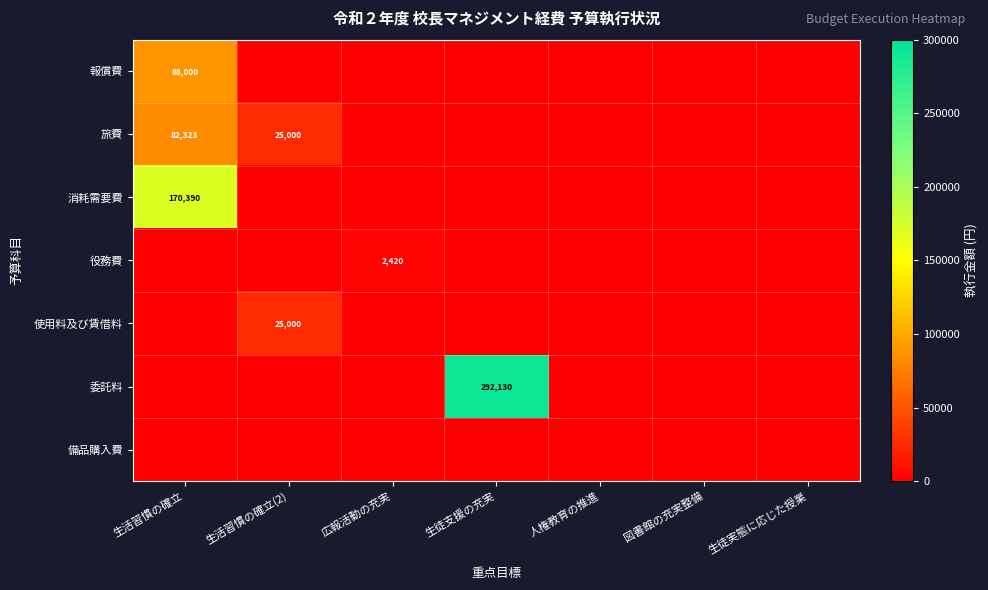

Is it true that 旅費 equals 25000 at 生活習慣の確立(2)?

True